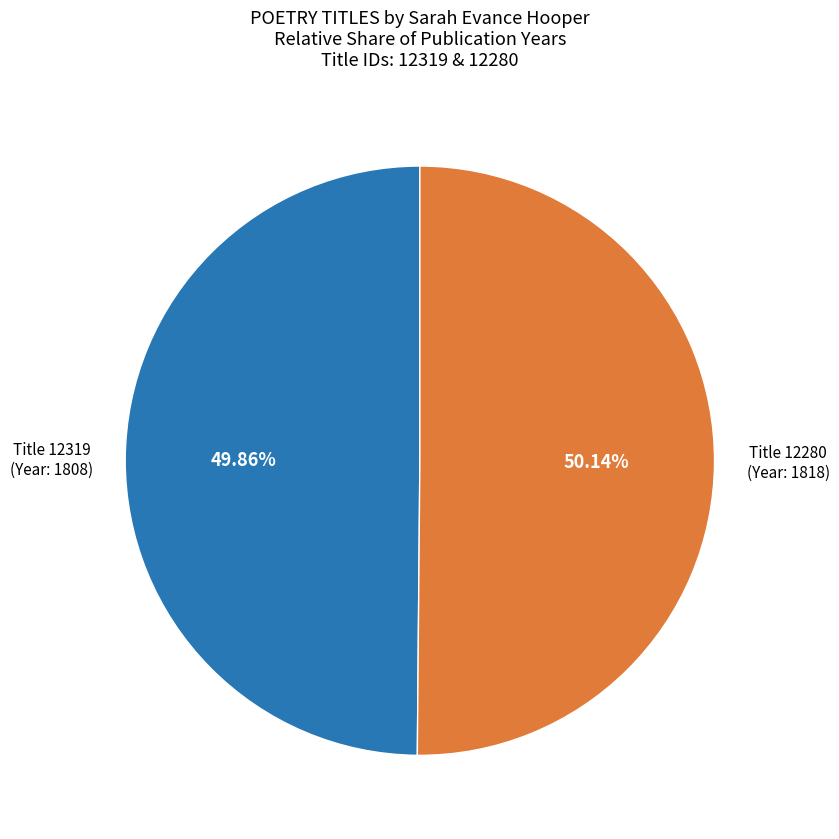

How many segments does this pie chart have?

2